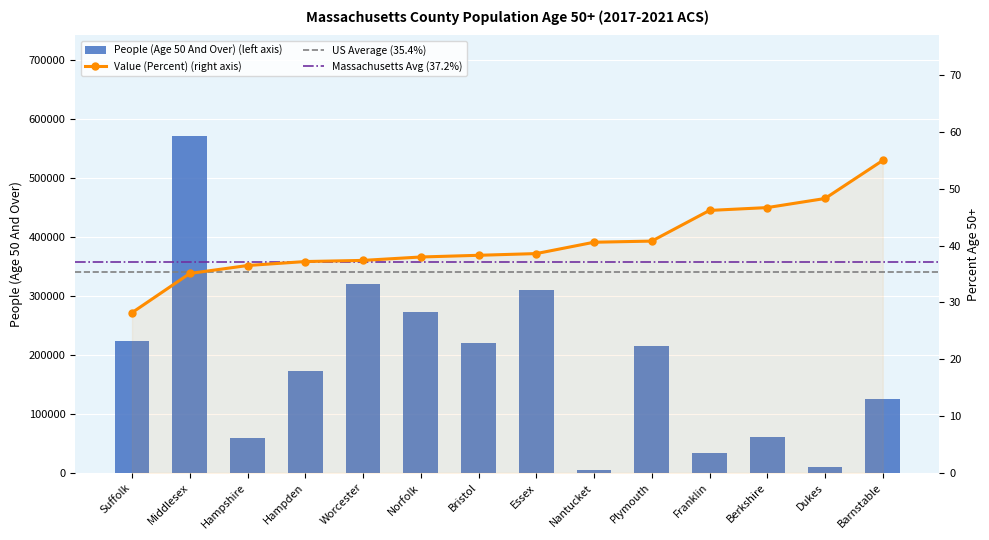

What is the total value across all series at Middlesex?

570631.1